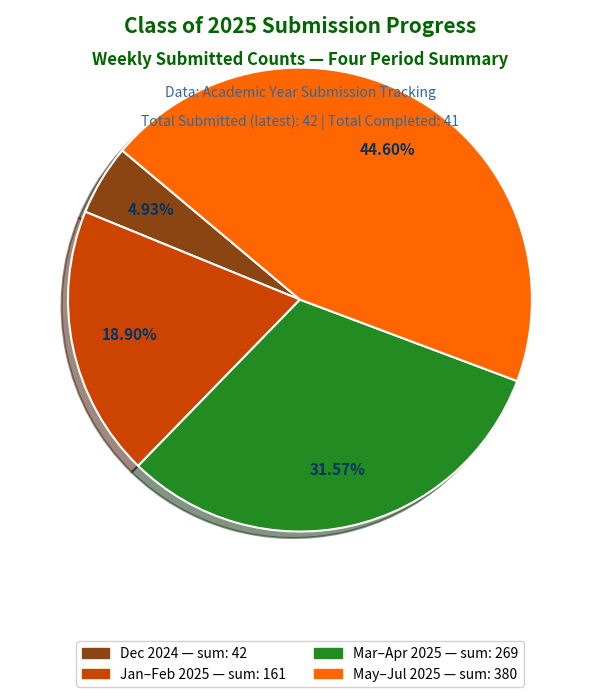

Does any single category account for the majority?

No